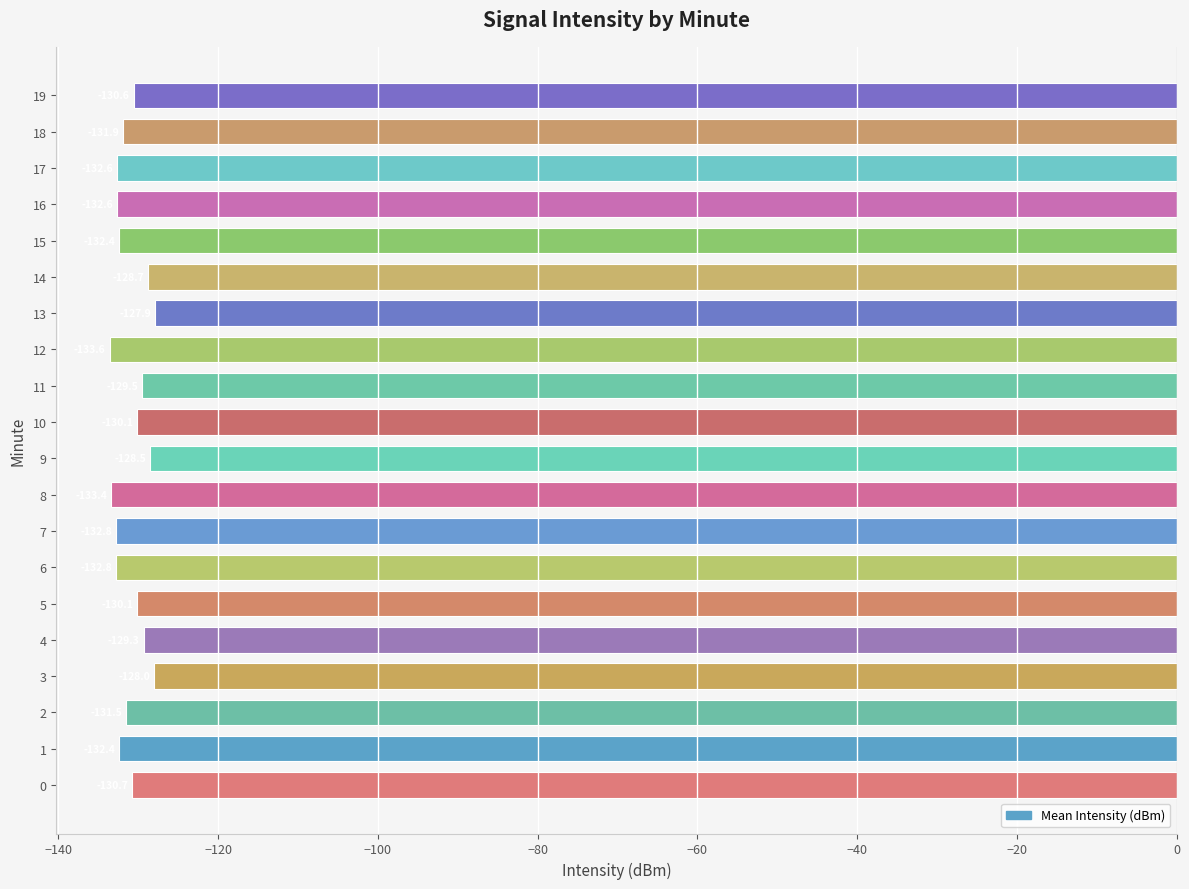

Reading bottom to top, transcribe all the data shown in this chart.

0=-130.7	1=-132.4	2=-131.5	3=-128.0	4=-129.3	5=-130.1	6=-132.8	7=-132.8	8=-133.4	9=-128.5	10=-130.1	11=-129.5	12=-133.6	13=-127.9	14=-128.7	15=-132.4	16=-132.6	17=-132.6	18=-131.9	19=-130.6